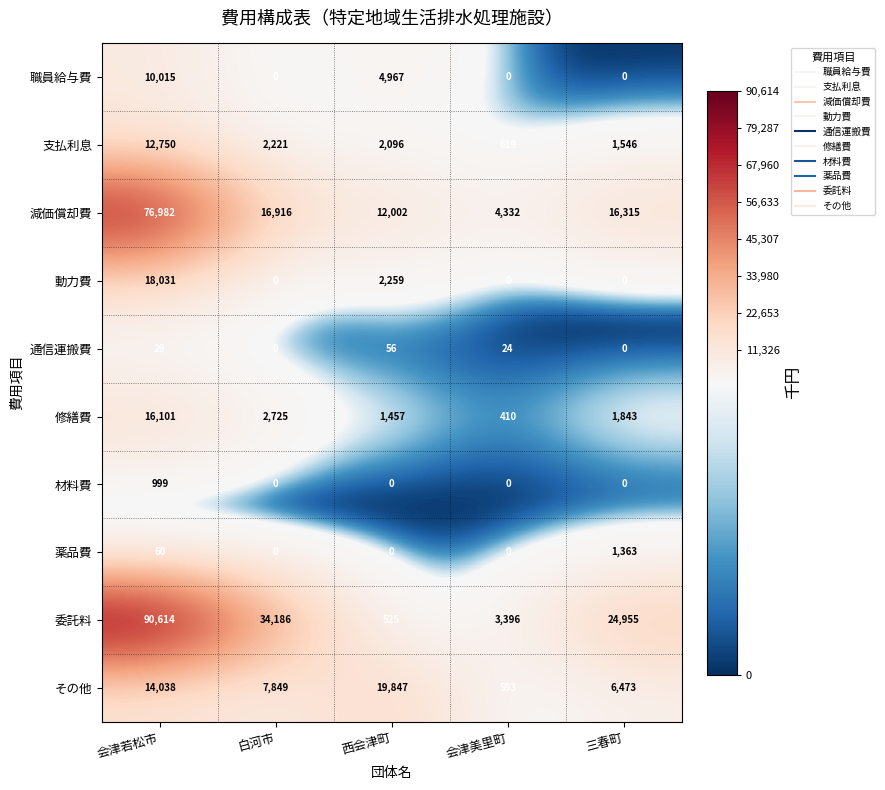

What is the difference between the maximum and second lowest values in the 薬品費 series?

1363